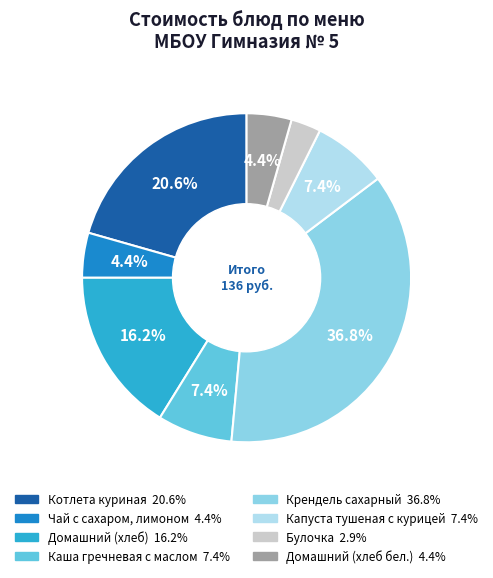

What is the largest slice in the pie chart?

Крендель сахарный